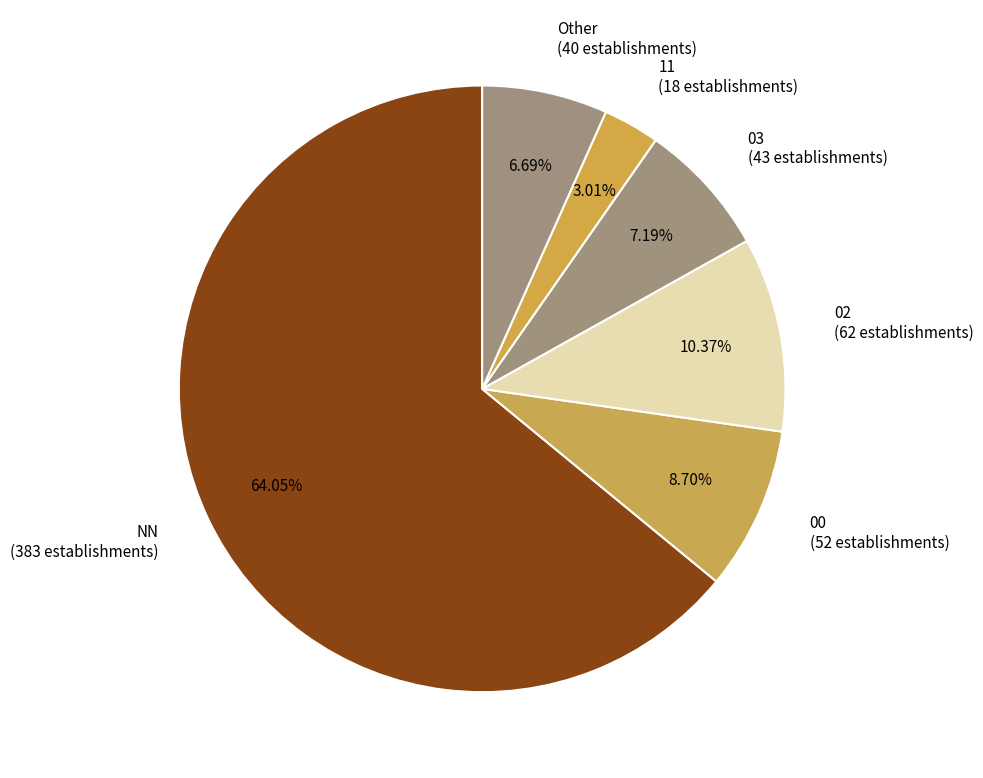

Count the number of slices in the pie.

6